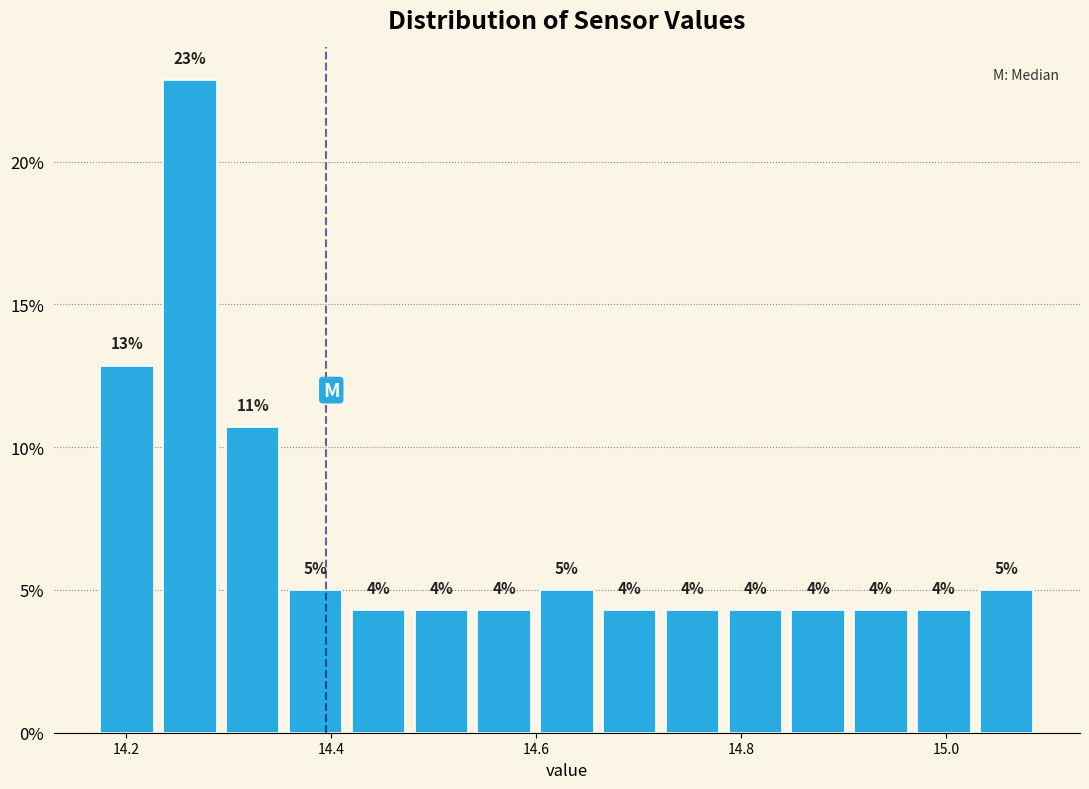

Around what value on the x-axis is the tallest bar? Give the approximate position of its centre, as read against the axis.

14.26